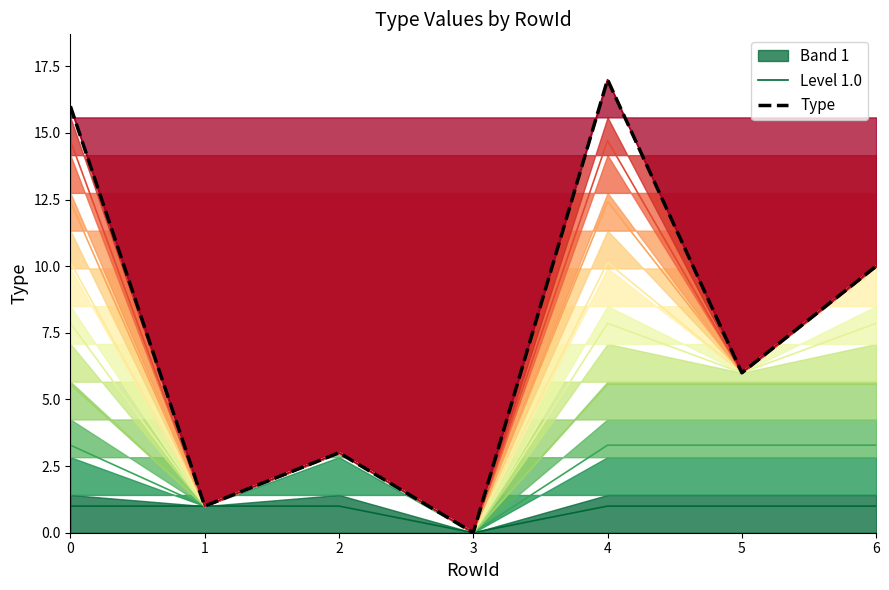

What is the total value across all series at 1?

2